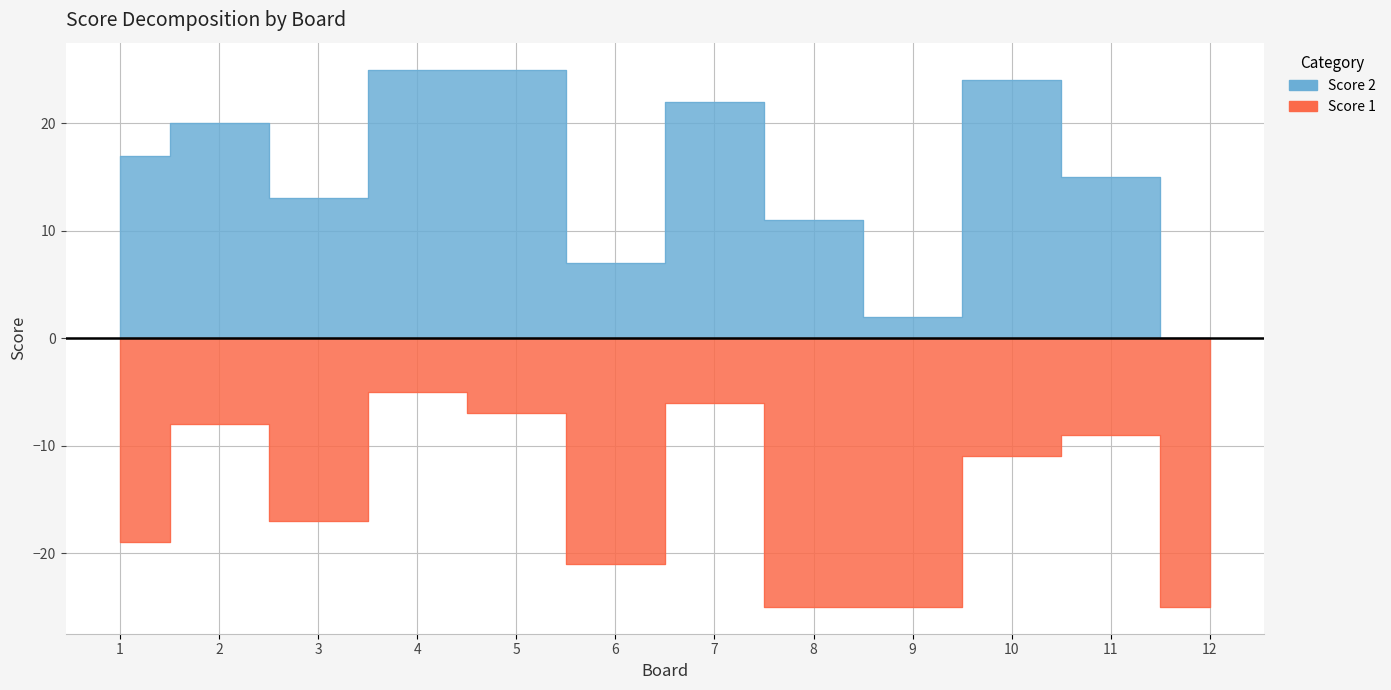

How many lines are shown in the chart?

2